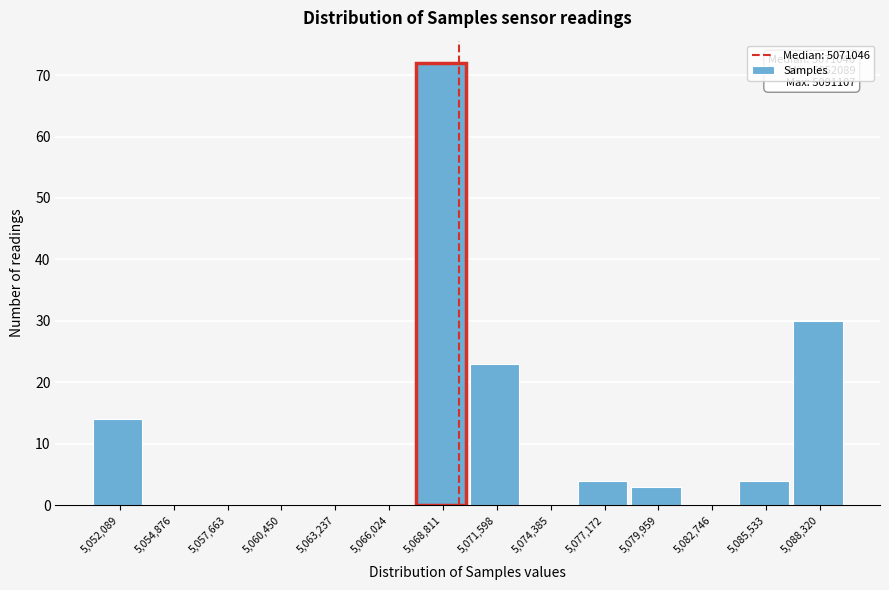

Reading left to right, what are all the values shown in this chart?

5,052,089=14	5,054,876=0	5,057,663=0	5,060,450=0	5,063,237=0	5,066,024=0	5,068,811=72	5,071,598=23	5,074,385=0	5,077,172=4	5,079,959=3	5,082,746=0	5,085,533=4	5,088,320=30